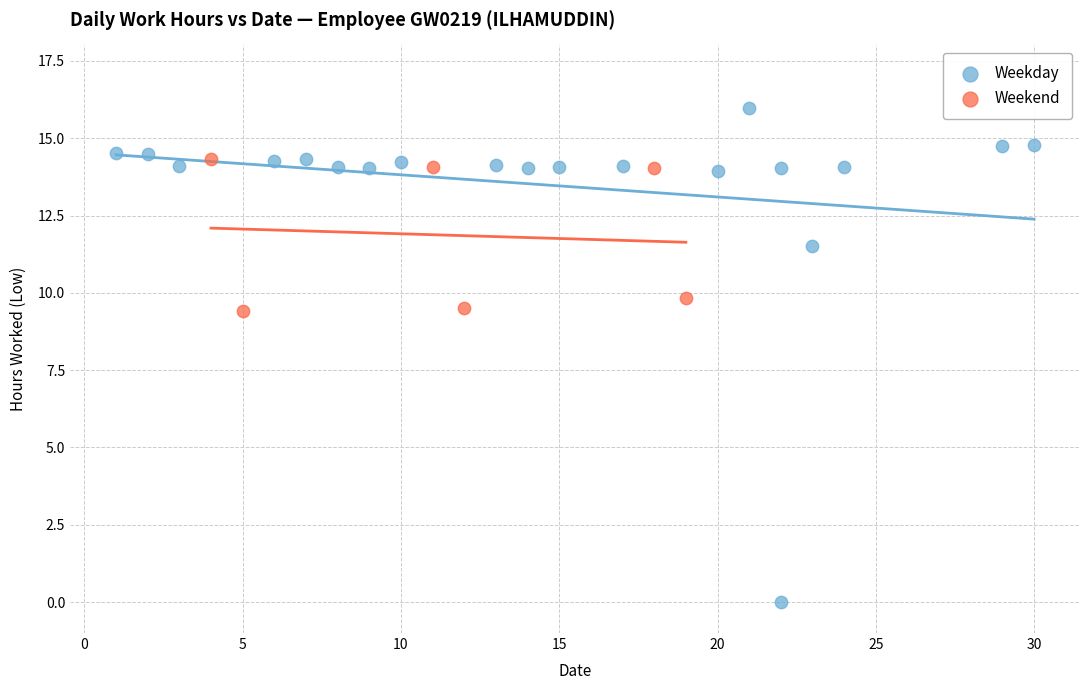

Which series has the widest spread of Y values?

Weekday